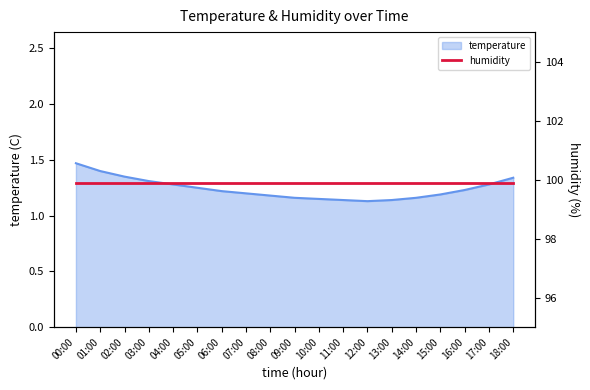

What position from the left is 06:00?

7